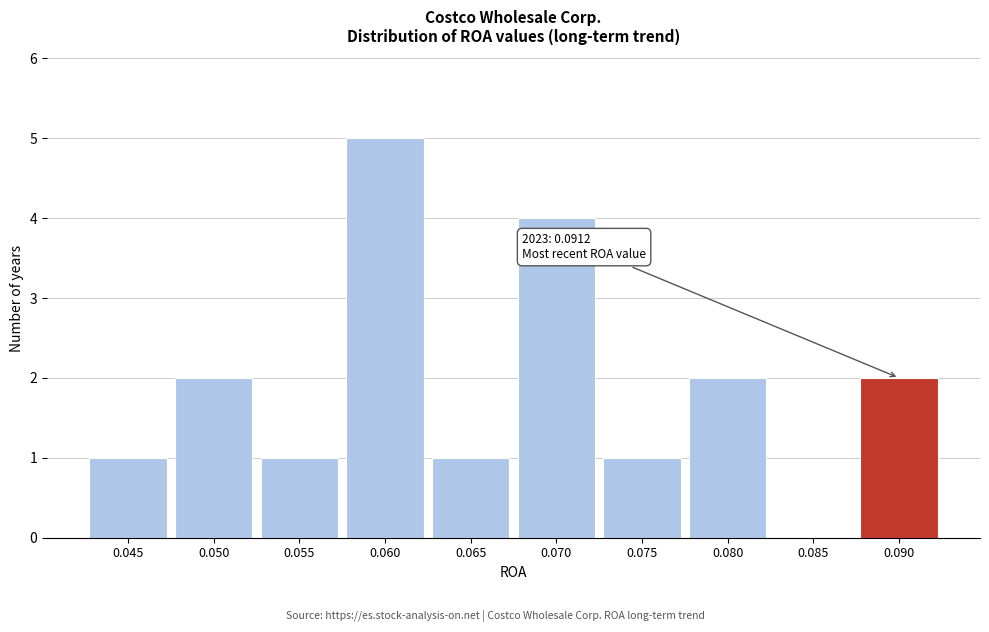

Reading right to left, transcribe all the data shown in this chart.

0.090=2	0.085=0	0.080=2	0.075=1	0.070=4	0.065=1	0.060=5	0.055=1	0.050=2	0.045=1